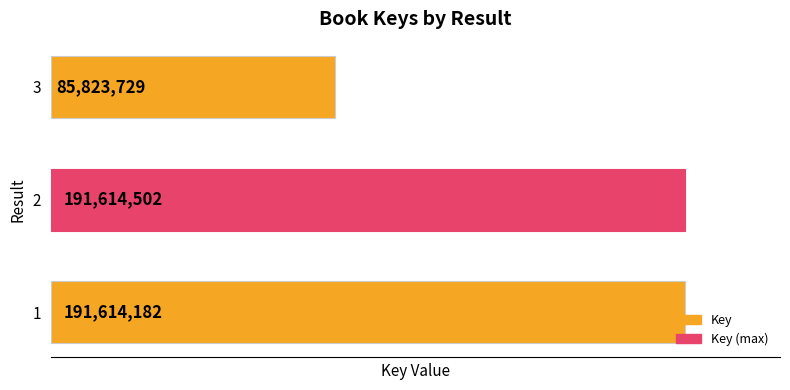

What is the change in value from 2 to 3?

-105790773